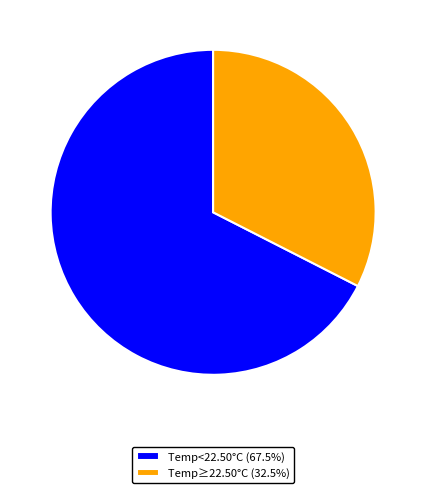

Does Temp≥22.50°C (32.5%) represent more than half of the total?

No